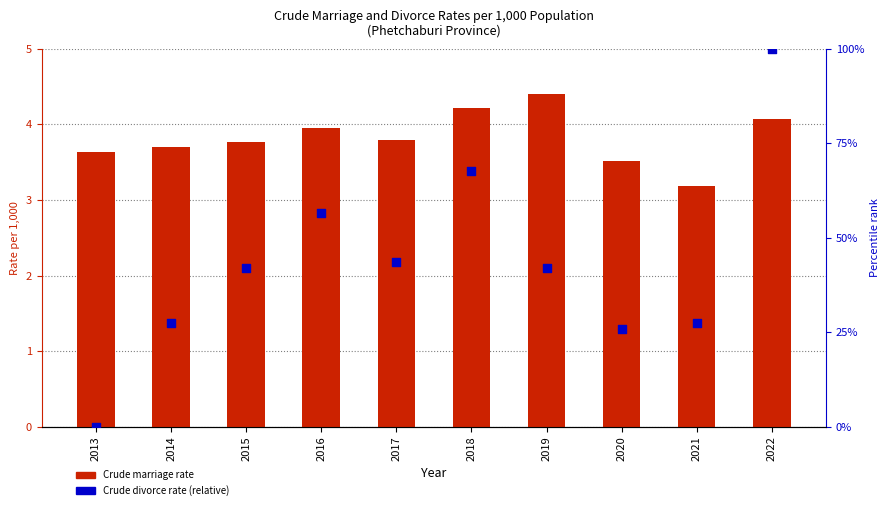

At which category is the sum across all series the highest?

2022